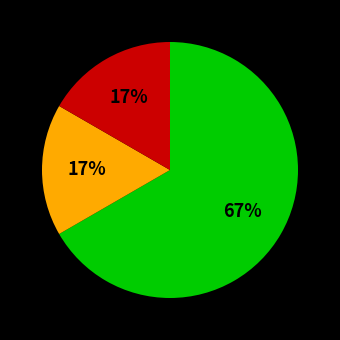

To the nearest percent, what is the average slice percentage?

33%